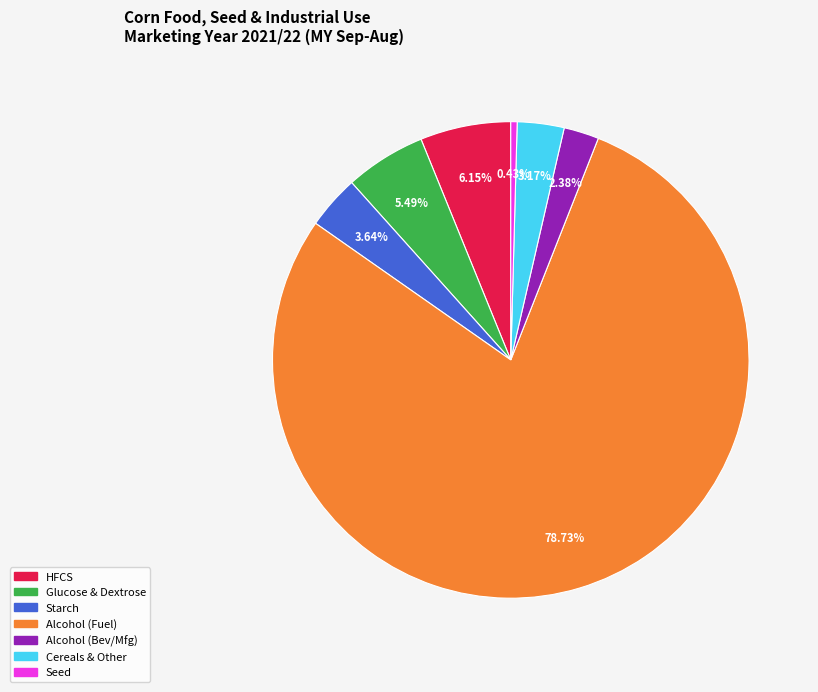

Is there a majority slice in this chart?

Yes